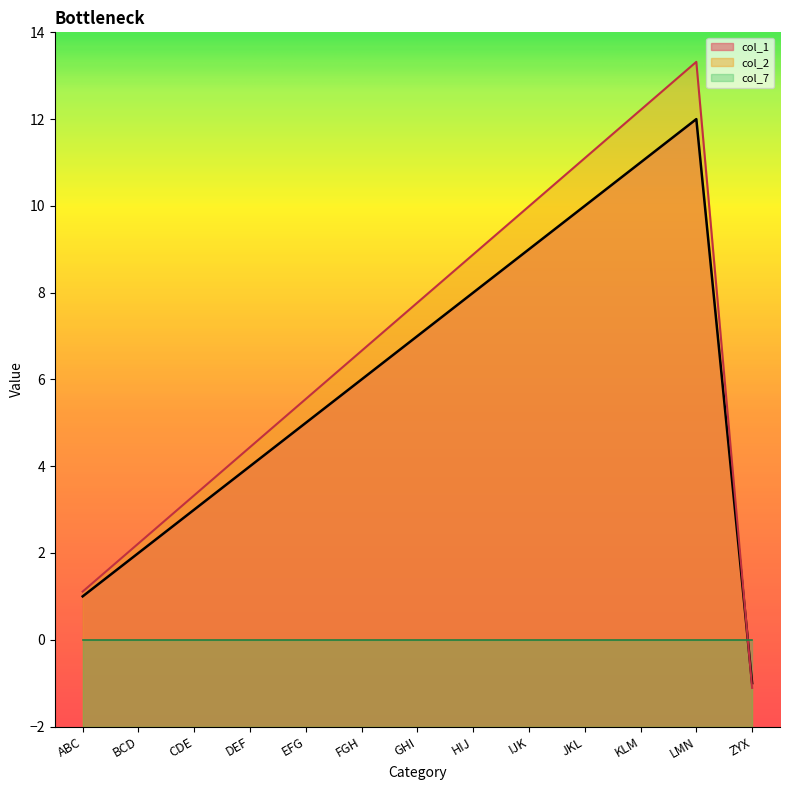

Rank the categories by col_2 value from highest to lowest.

LMN, KLM, JKL, IJK, HIJ, GHI, FGH, EFG, DEF, CDE, BCD, ABC, ZYX